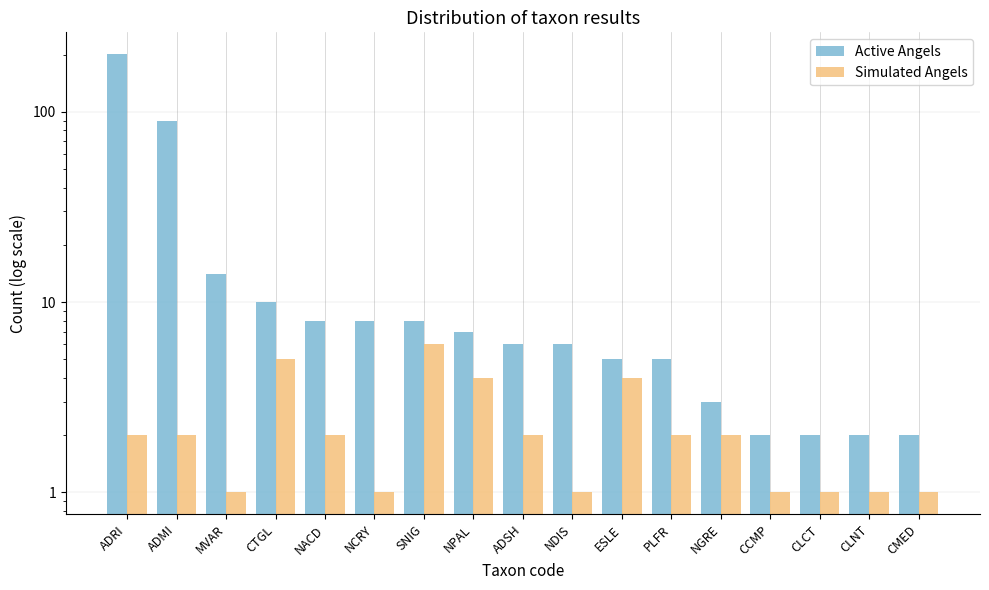

Which category has the lowest value in the Simulated Angels series?

MVAR